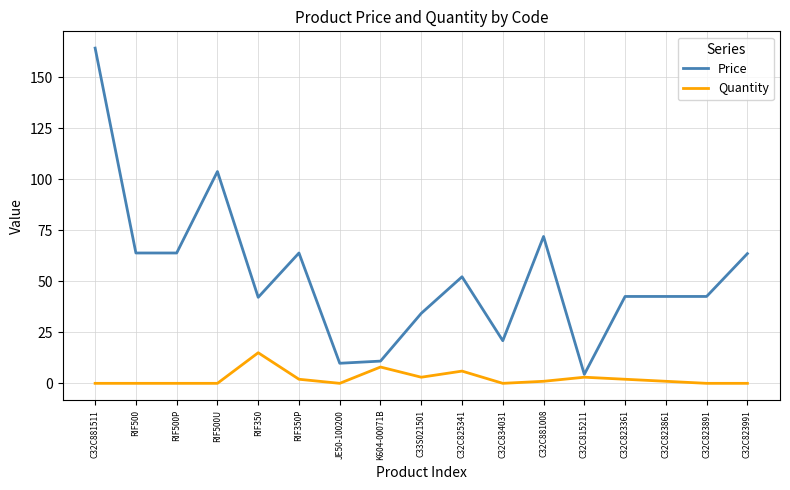

Rank the series by their average value, from highest to lowest.

Price, Quantity